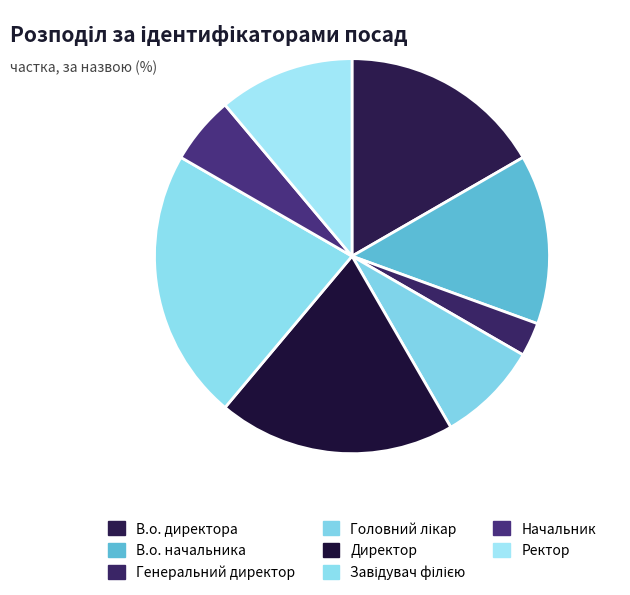

To the nearest percent, what is the difference between the Начальник and Головний лікар slice percentages?

3%